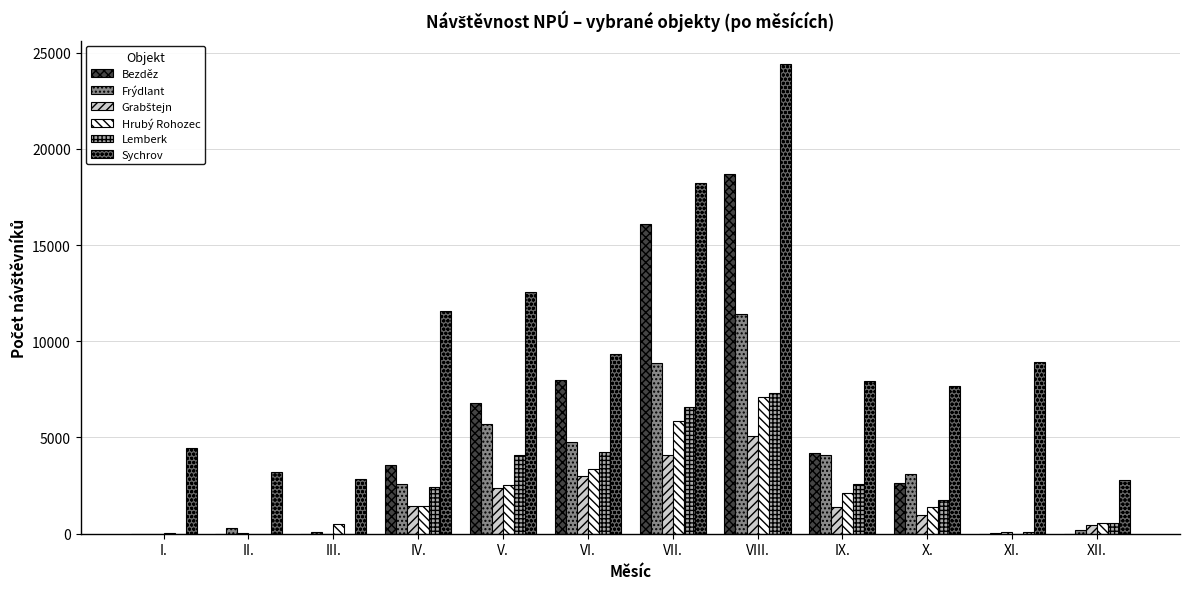

Which series has the largest range (max minus min)?

Sychrov